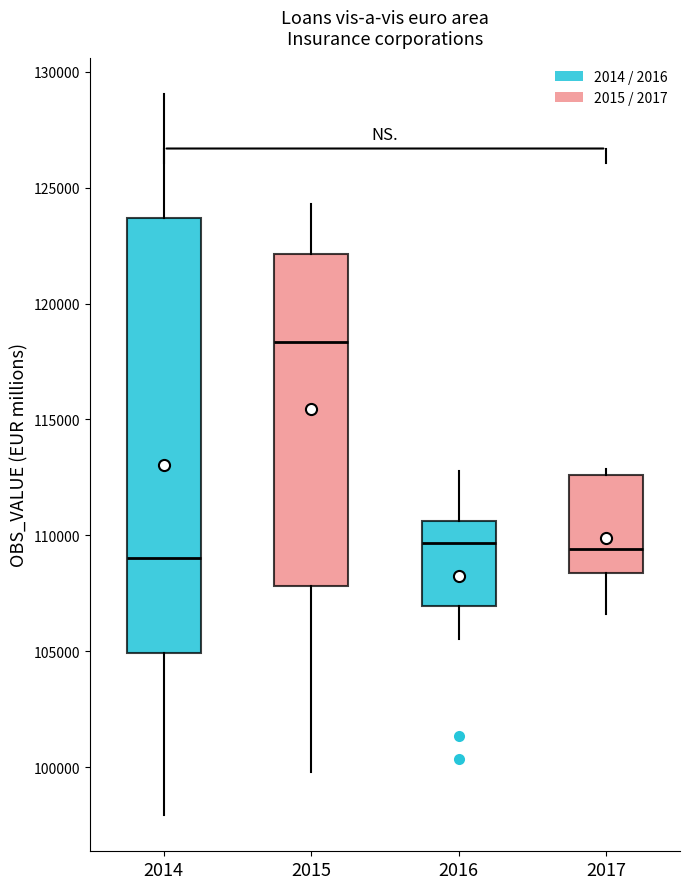

Which box is the tallest, from its lower edge to its upper edge?

2014